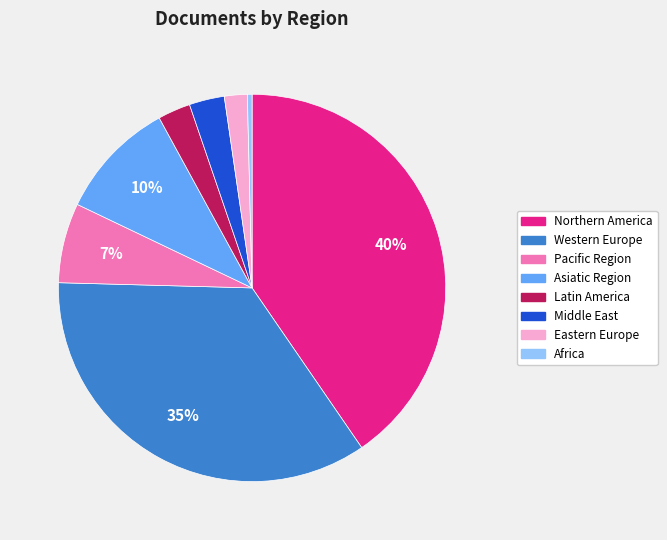

Do Africa and Northern America together represent more than half of the pie?

No